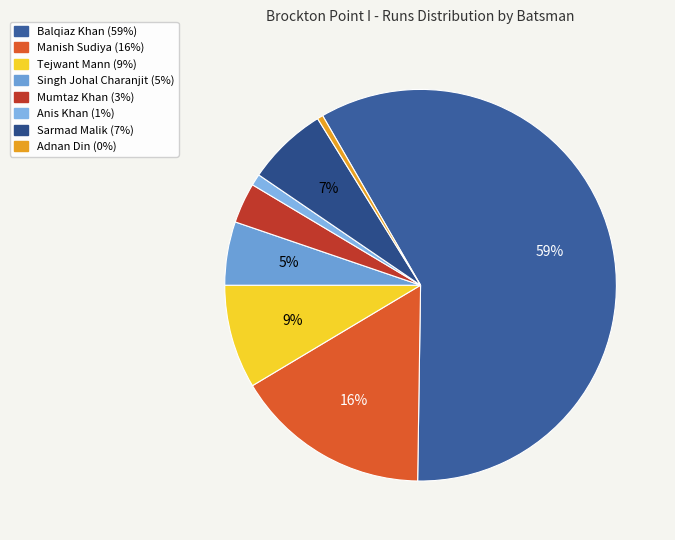

Which category has the biggest portion of the pie?

Balqiaz Khan